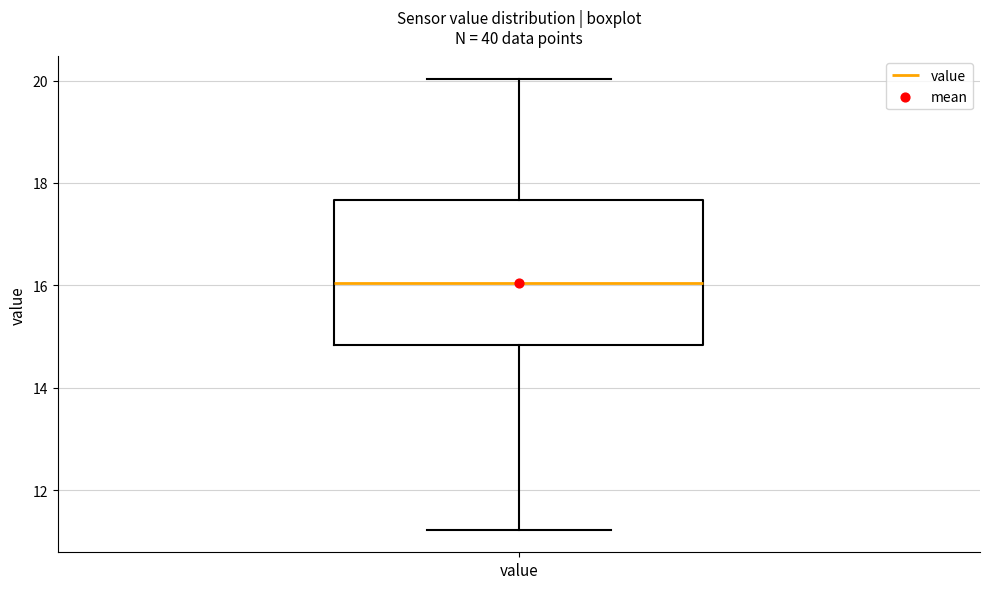

Where does the upper whisker of the box for value end on the y-axis? The values are not printed on the chart, so give them approximately, as read against the axis.

20.0